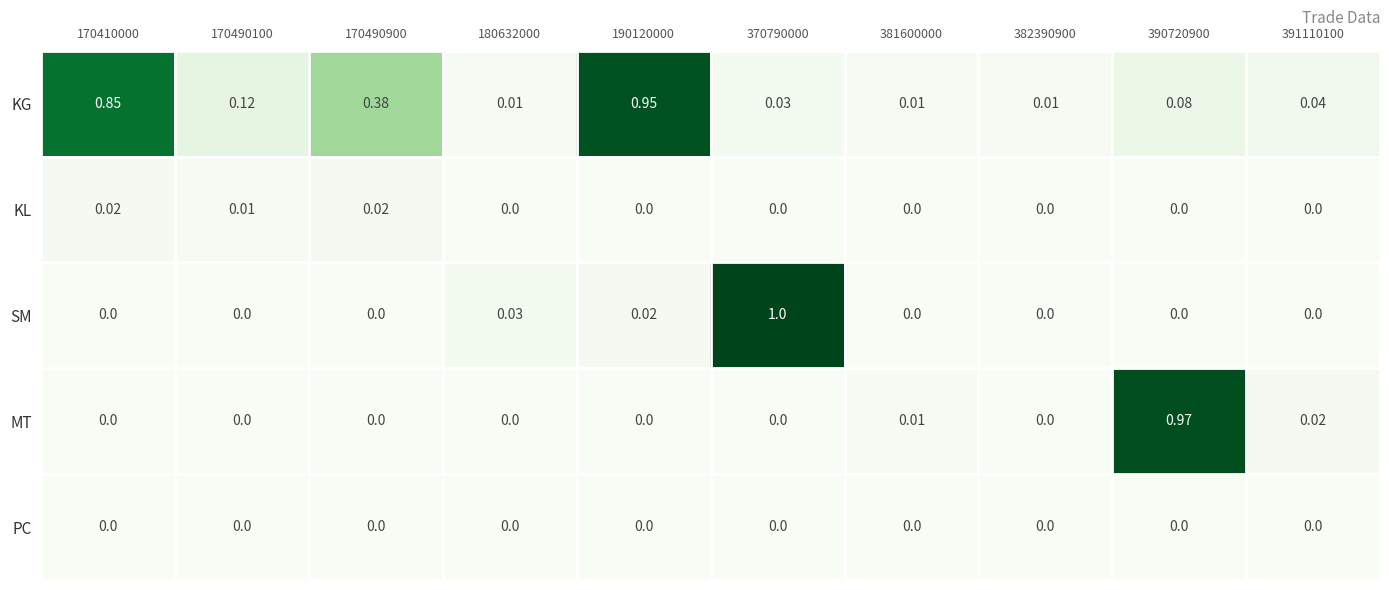

Which series has the largest total across all categories?

KG